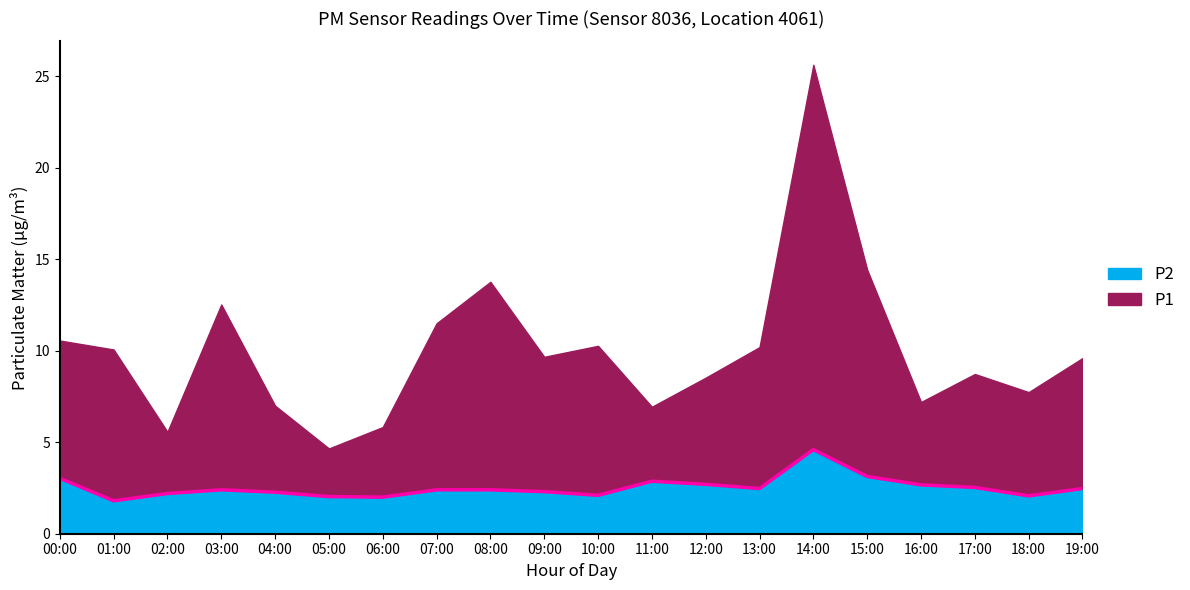

The value at 05:00 is 2.0. True or false?

True